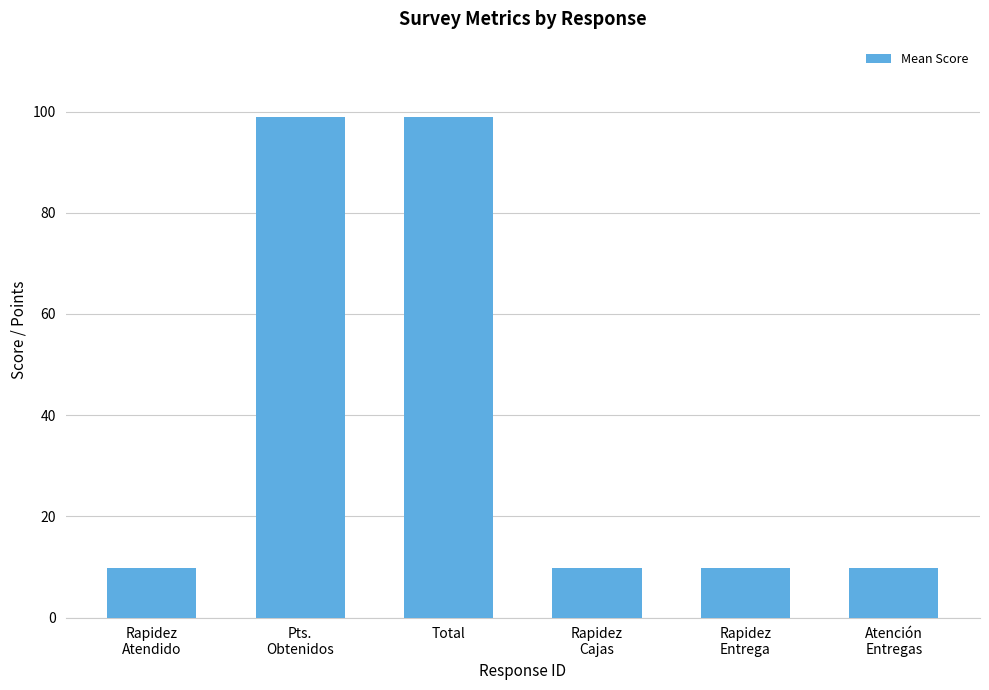

What position from the left is Rapidez
Atendido?

1